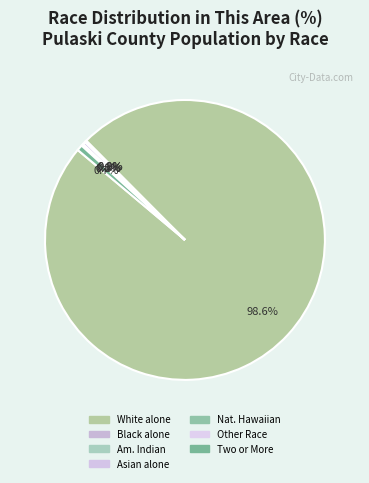

What is the smallest slice in the pie chart?

American Indian and Alaska Native